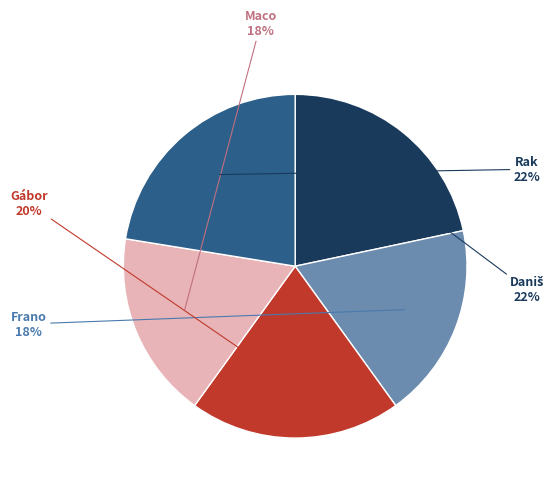

Is there a majority slice in this chart?

No